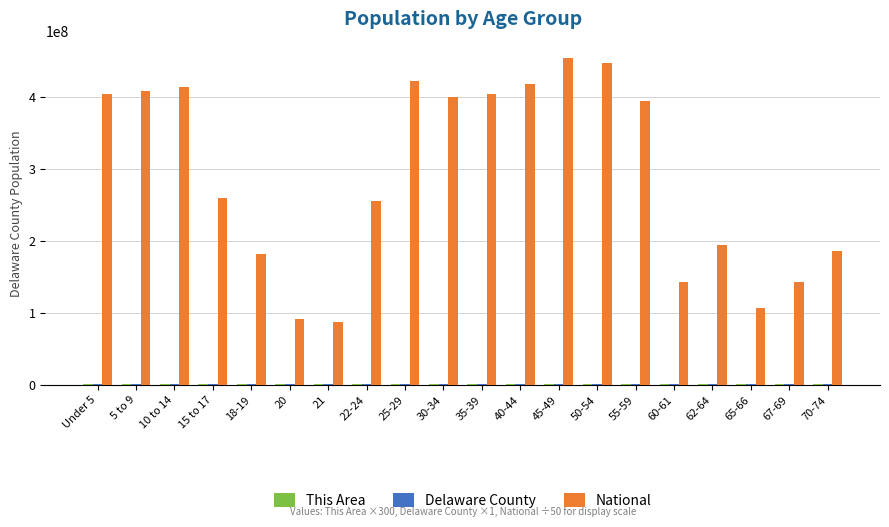

What is the greatest value displayed?

454171820